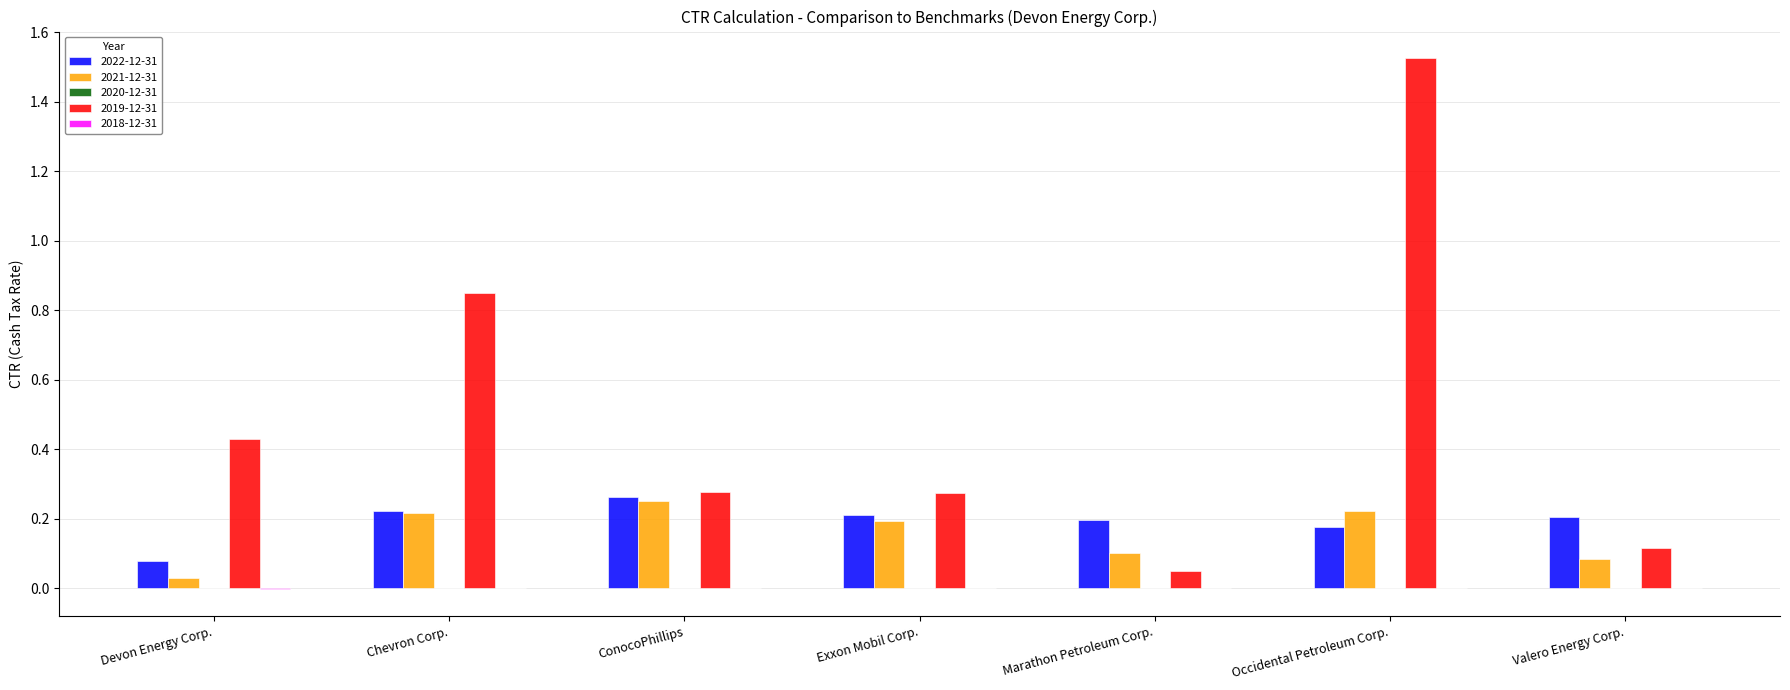

At which category is the sum across all series the highest?

Occidental Petroleum Corp.